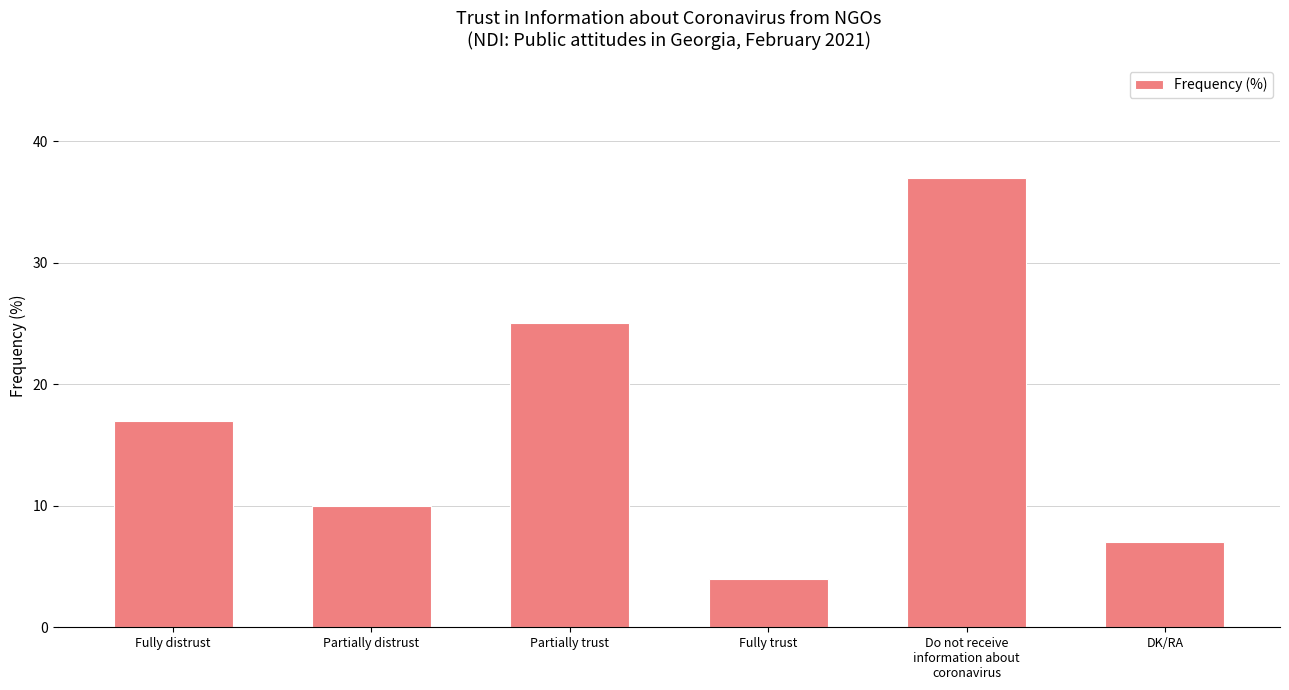

Count the number of data series in this chart.

1